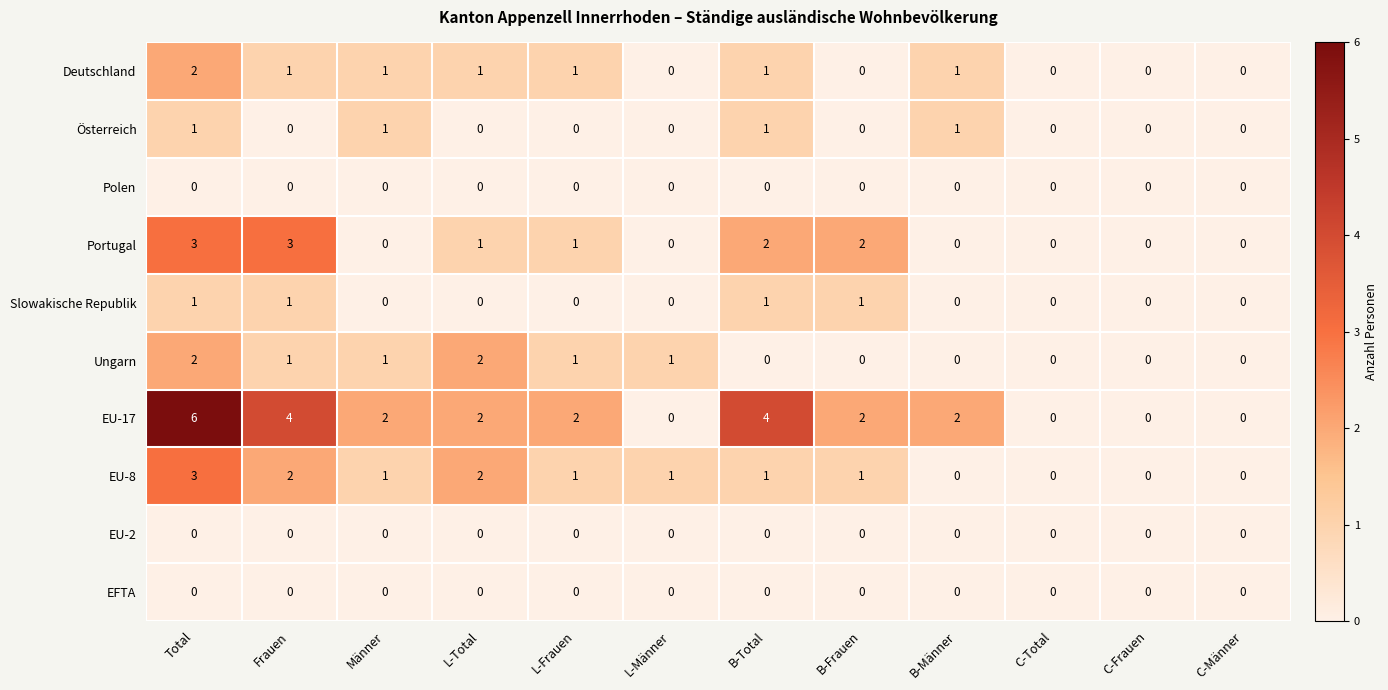

What is the total value across all series at L-Männer?

2